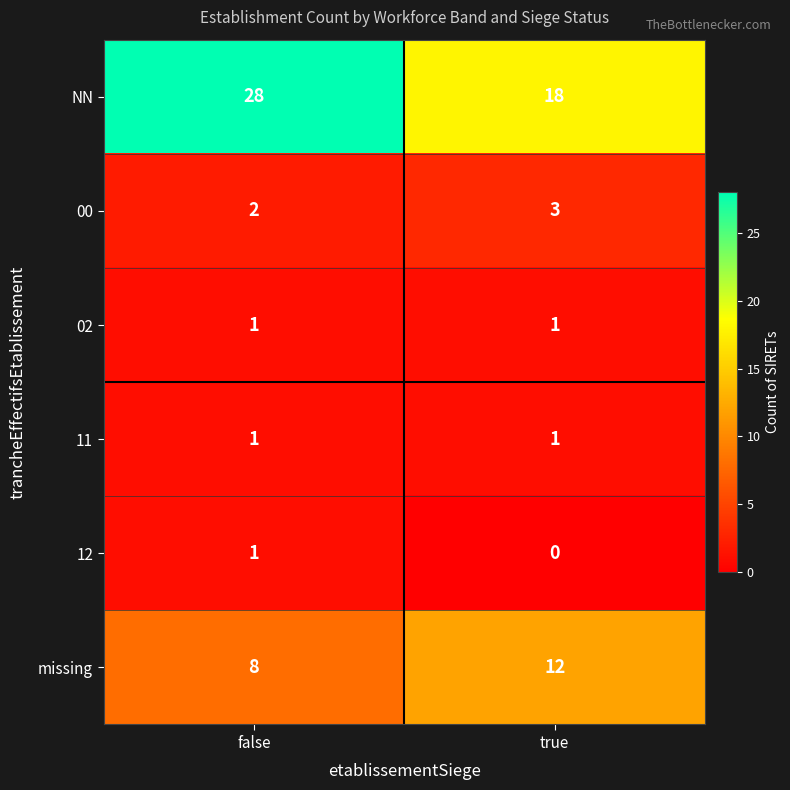

Rank the categories by 12 value from highest to lowest.

false, true